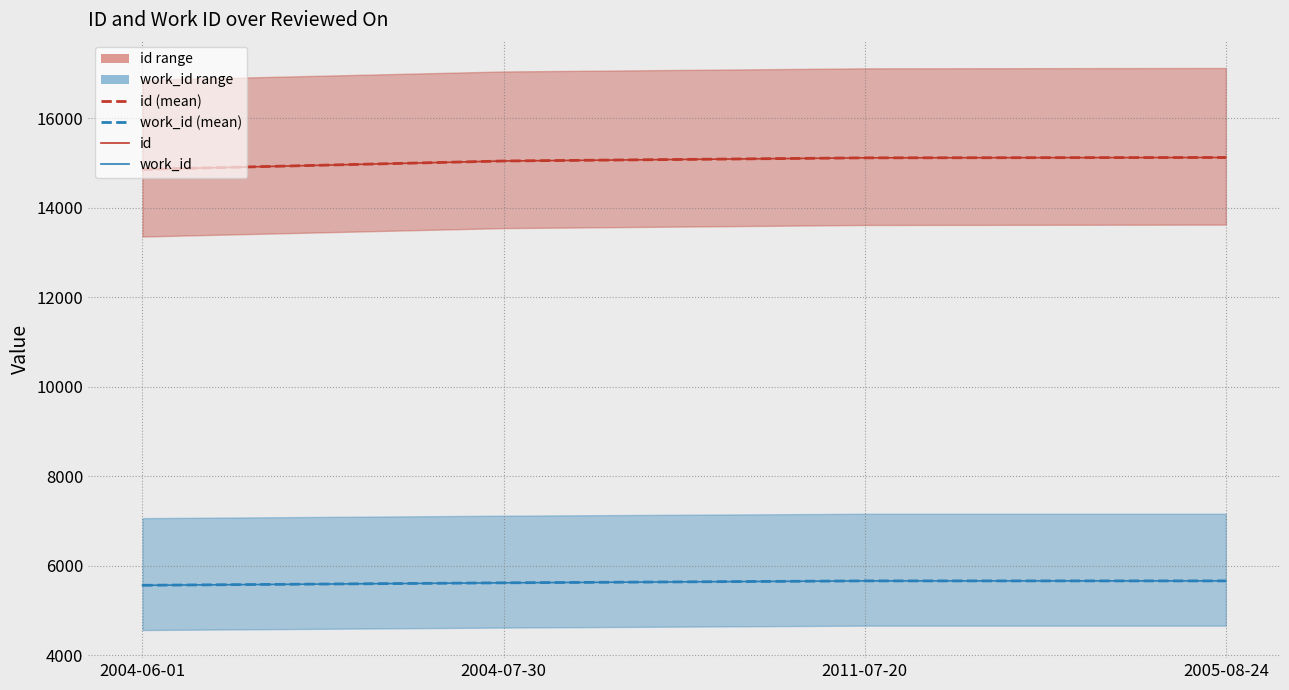

Reading left to right, extract all data points from this chart.

id (mean): 2004-06-01=14853	2004-07-30=15041	2011-07-20=15111	2005-08-24=15119
work_id (mean): 2004-06-01=5560	2004-07-30=5615	2011-07-20=5658	2005-08-24=5658
id: 2004-06-01=14853	2004-07-30=15041	2011-07-20=15111	2005-08-24=15119
work_id: 2004-06-01=5560	2004-07-30=5615	2011-07-20=5658	2005-08-24=5658